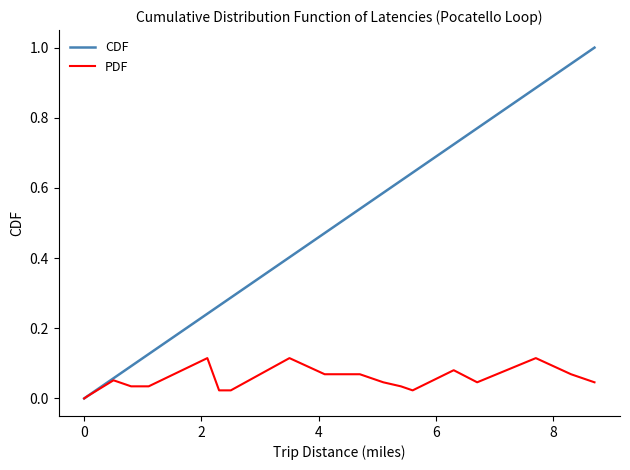

Does the chart display data point markers on the line(s)?

No